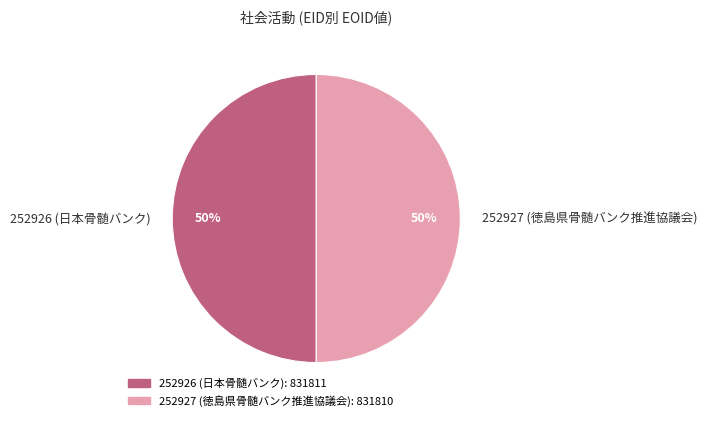

How many segments does this pie chart have?

2